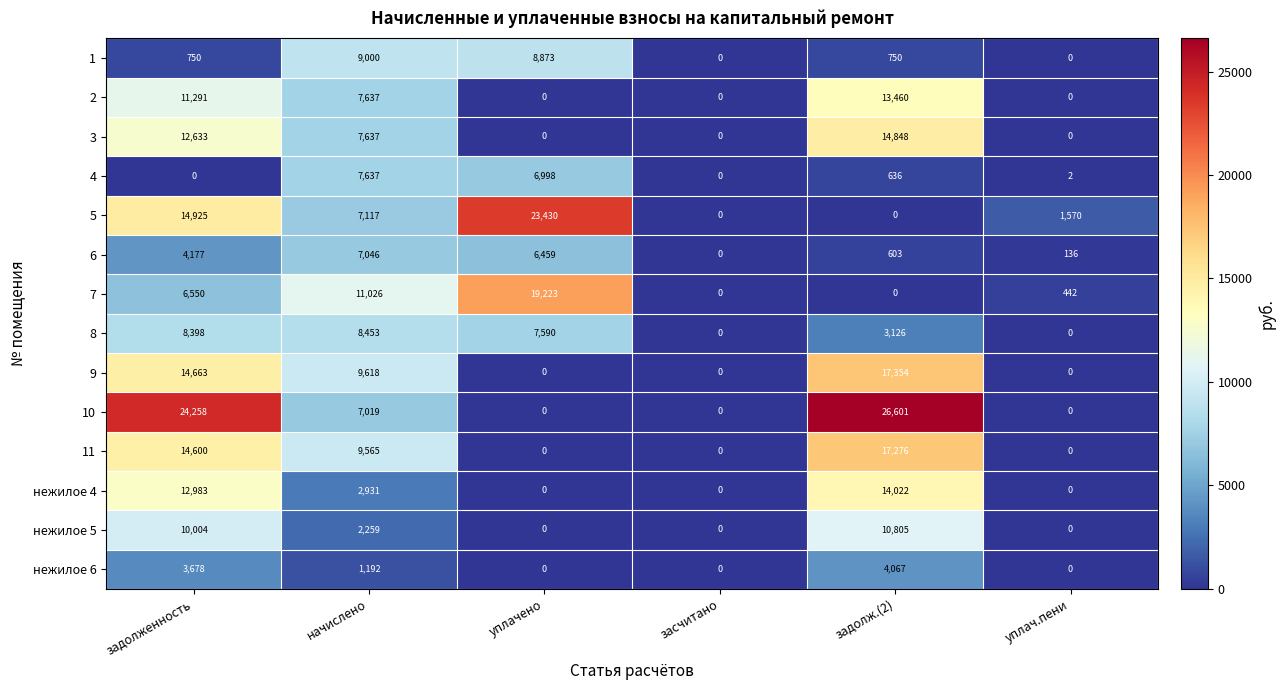

Which series changed the most between задолженность and задолж.(2)?

5